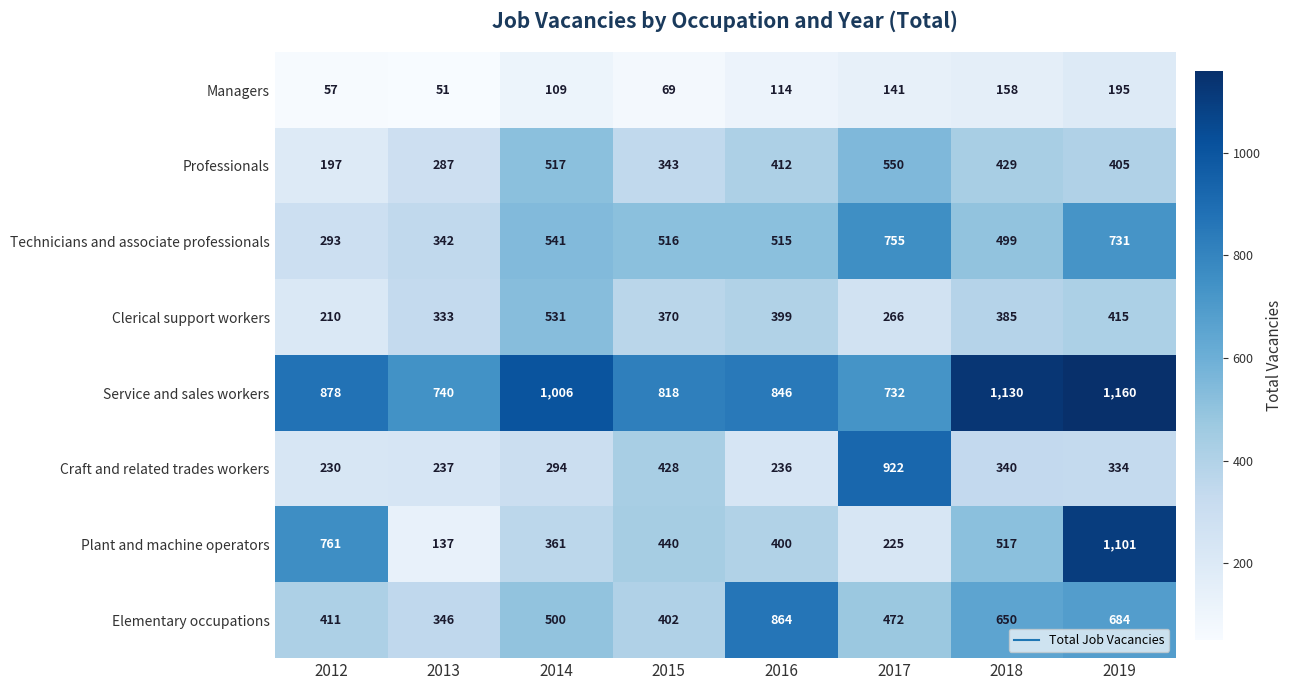

Which label corresponds to the largest value in the chart?

2019